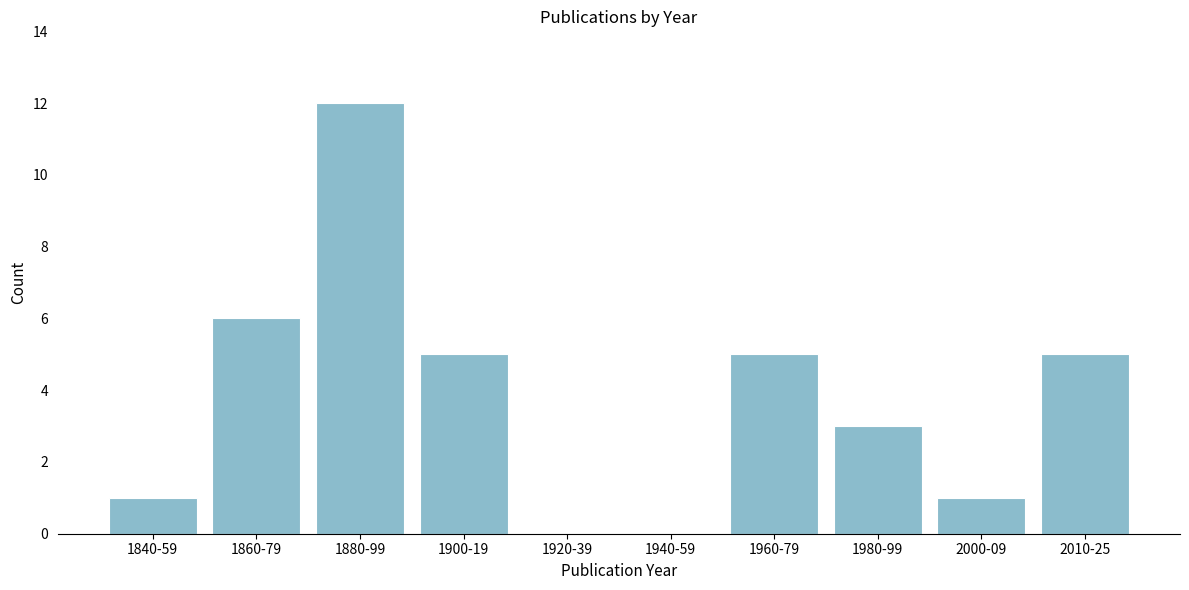

Reading left to right, list all the values displayed in this chart.

1840-59=1	1860-79=6	1880-99=12	1900-19=5	1920-39=0	1940-59=0	1960-79=5	1980-99=3	2000-09=1	2010-25=5